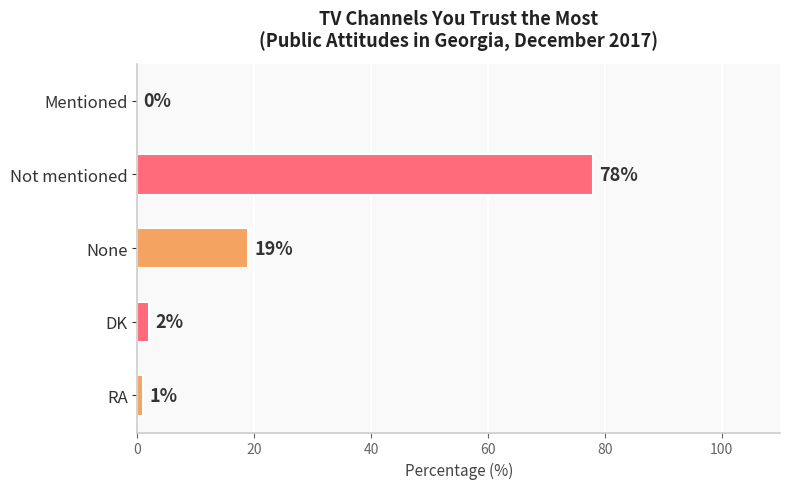

At which category does the chart reach its peak across all series?

Not mentioned